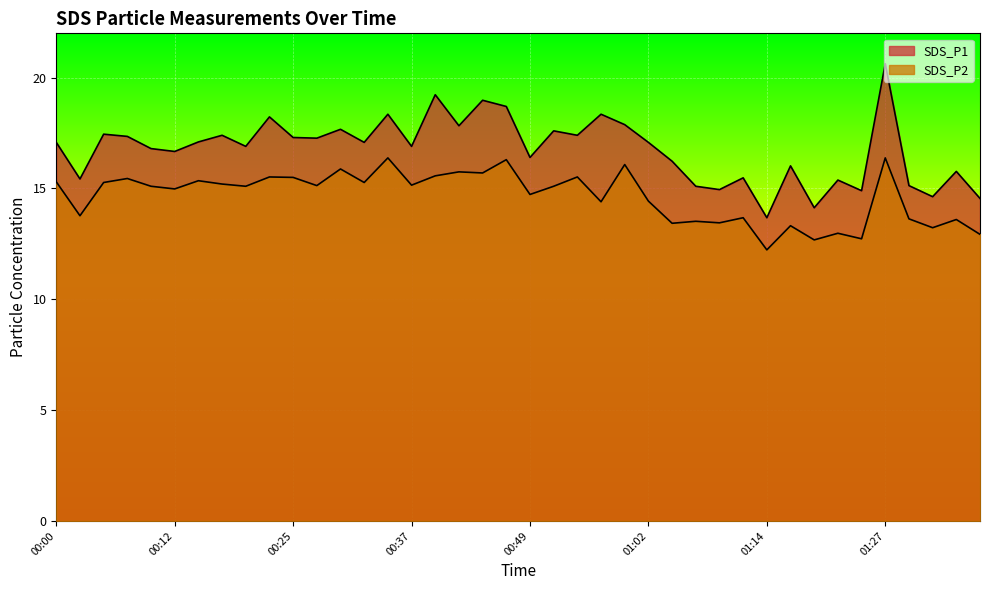

Reading left to right, extract all data points from this chart.

SDS_P1: 17.1	15.4	17.4	17.4	16.8	16.7	17.1	17.4	16.9	18.2	17.3	17.3	17.7	17.1	18.4	16.9	19.2	17.8	19.0	18.7	16.4	17.6	17.4	18.4	17.9	17.1	16.2	15.1	14.9	15.5	13.7	16.0	14.1	15.4	14.9	20.6	15.1	14.6	15.8	14.6
SDS_P2: 15.3	13.8	15.3	15.4	15.1	15.0	15.3	15.2	15.1	15.5	15.5	15.1	15.9	15.3	16.4	15.2	15.6	15.8	15.7	16.3	14.7	15.1	15.5	14.4	16.1	14.4	13.4	13.5	13.4	13.7	12.2	13.3	12.7	13.0	12.7	16.4	13.6	13.2	13.6	12.9